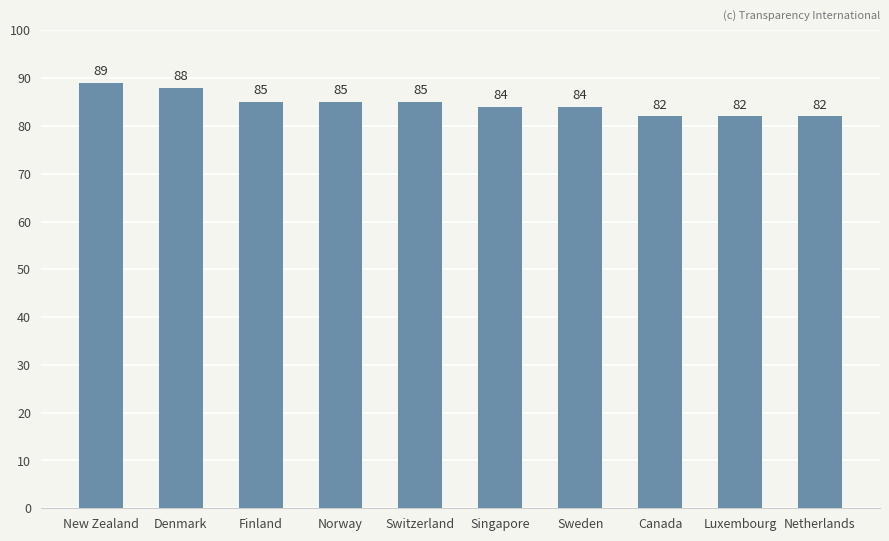

What is the sum of all values?

846